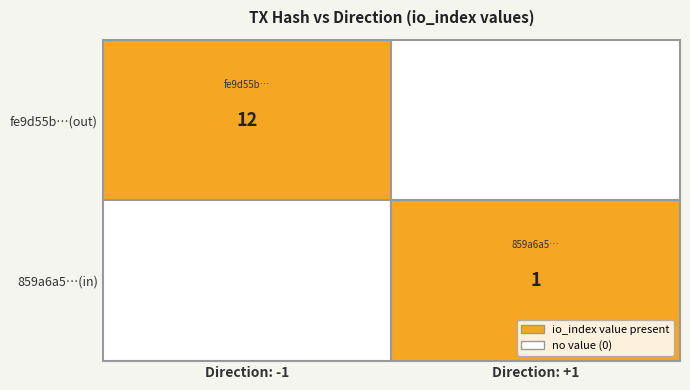

The value of fe9d55b27d14a65f3256d218c73a4f36f538c81 at io_index is 6. True or false?

False